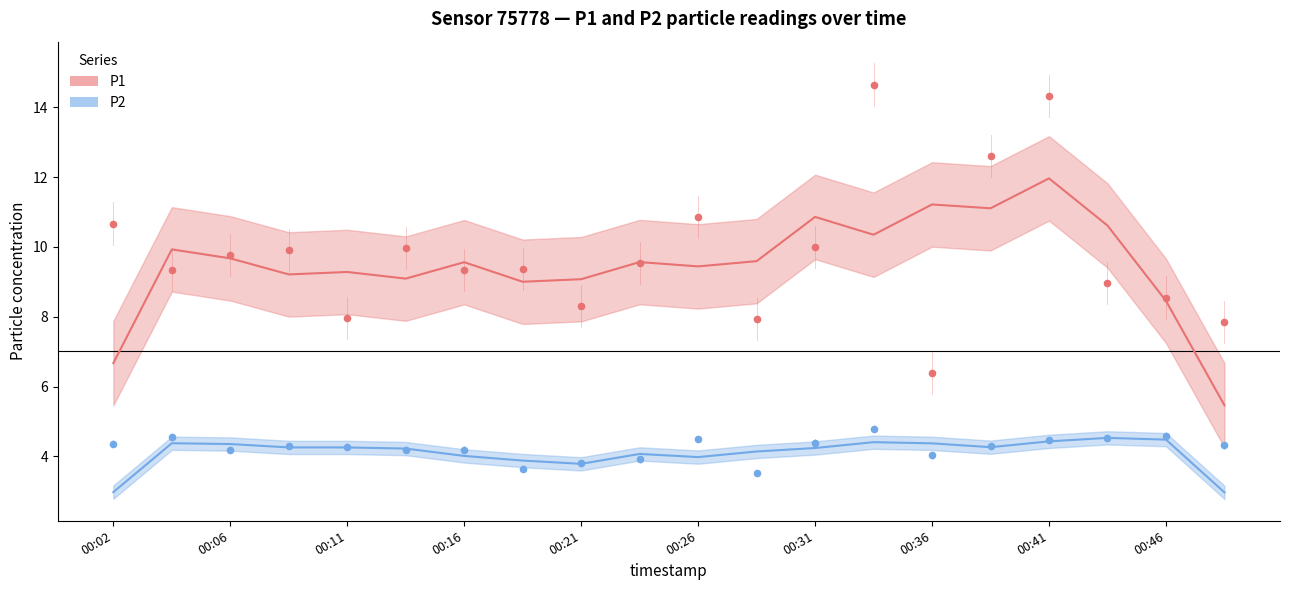

At which category is the sum across all series the highest?

00:33